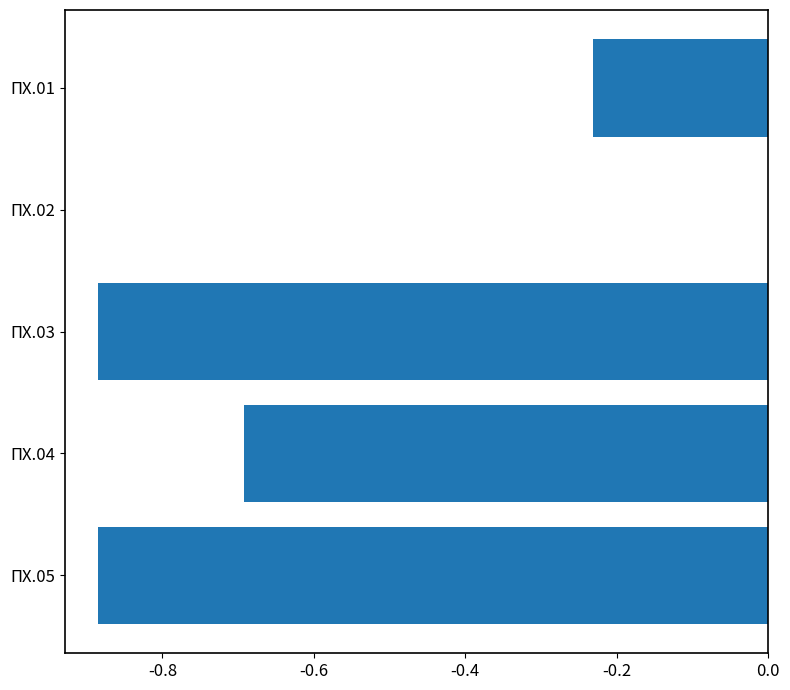

What is the sum of all values?

-2.7